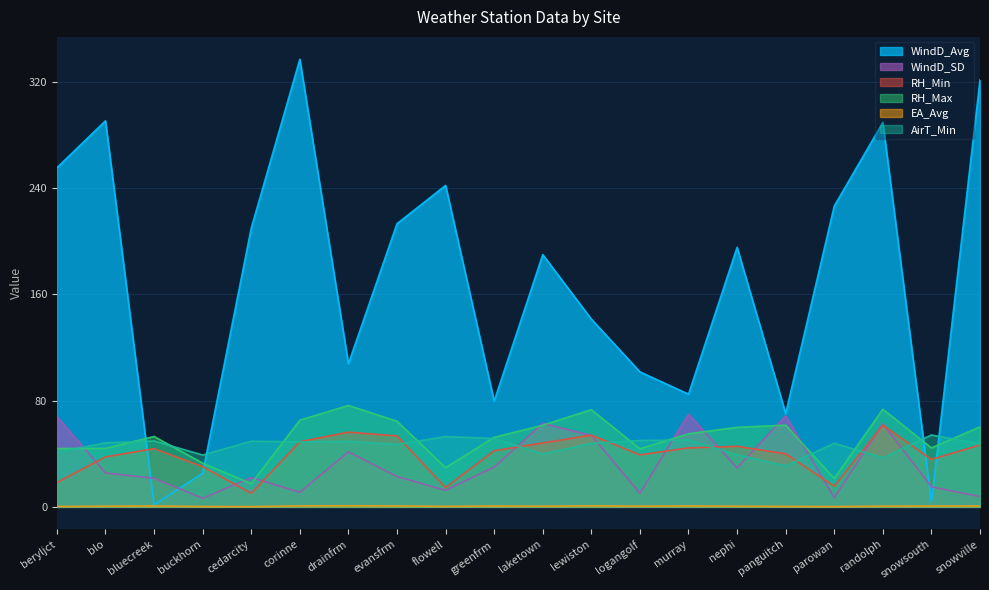

How many data points does each series have?

20